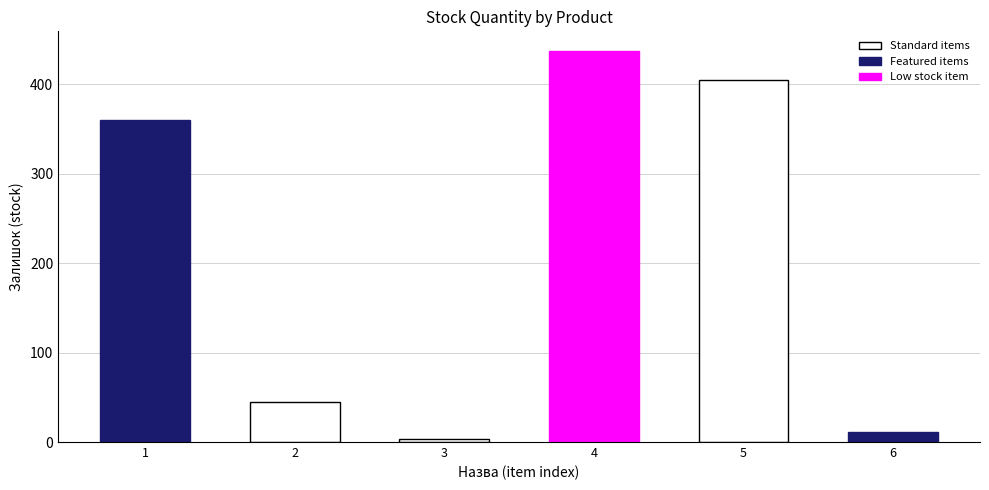

What is the change in value from 1 to 6?

-349